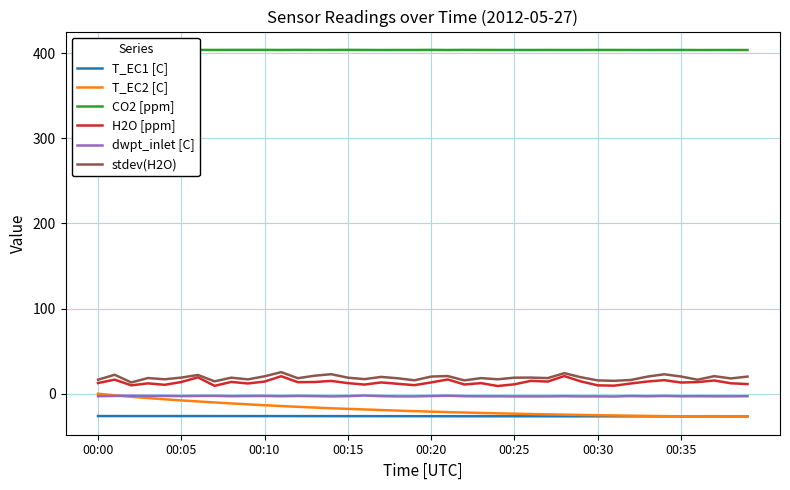

What are all the series names shown in the legend?

T_EC1 [C], T_EC2 [C], CO2 [ppm], H2O [ppm], dwpt_inlet [C], stdev(H2O)